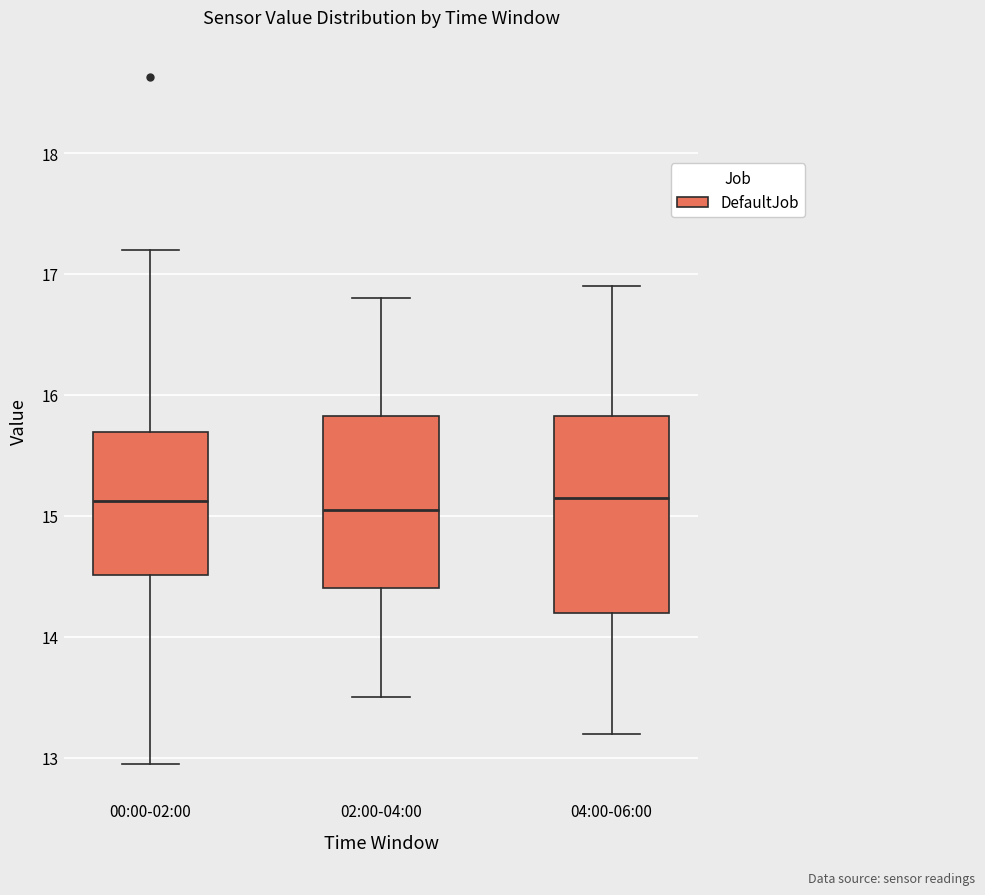

Comparing the boxes themselves (not the whiskers), which one is the tallest?

04:00-06:00